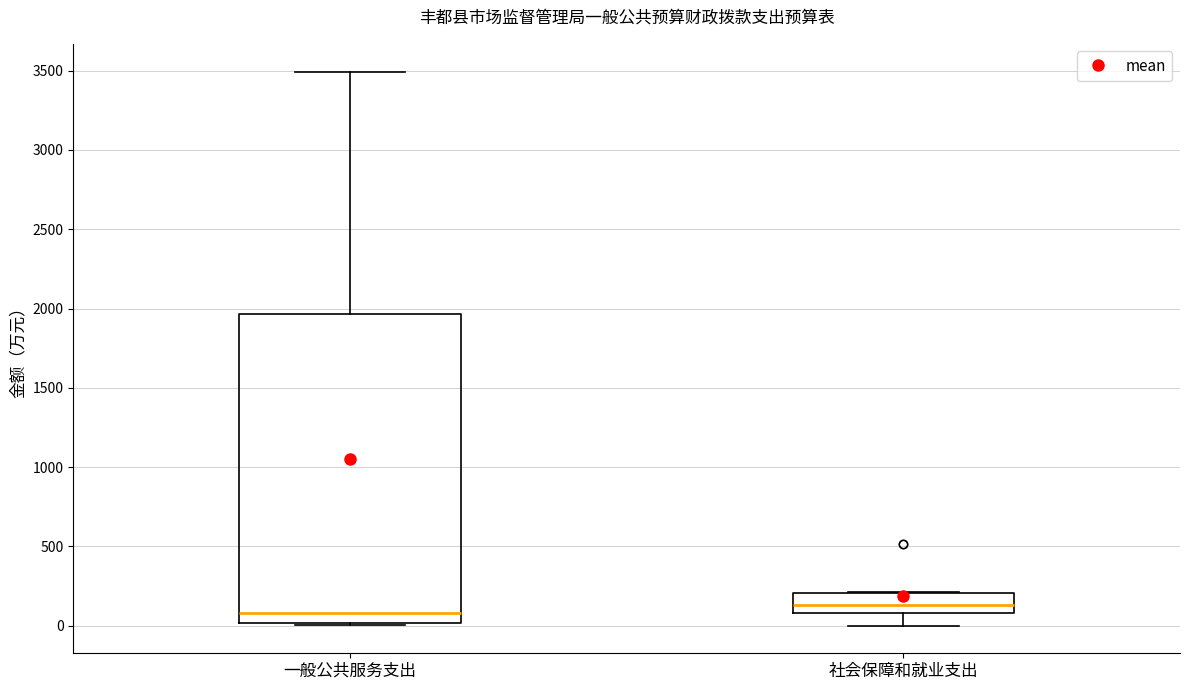

Reading left to right, transcribe this box plot: for each box, give where its median line is, the range the box spans, and where its two whiskers end, as read against the y-axis. The values are not printed on the chart, so give them approximately, as read against the axis.

一般公共服务支出: median 100, box 0 to 1950, whiskers 0 to 3500
社会保障和就业支出: median 150, box 100 to 200, whiskers 0 to 200